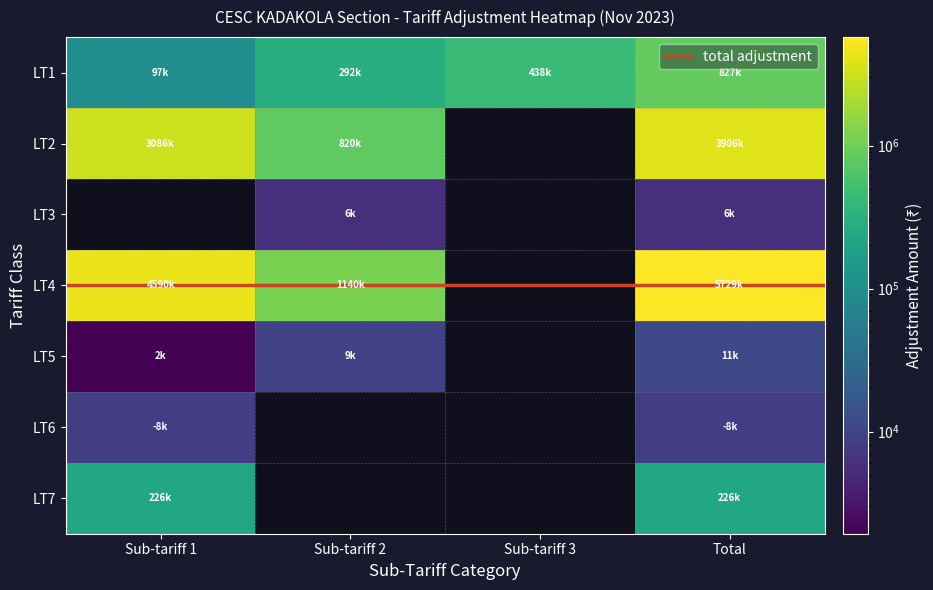

What is the spread (max minus min) of values at 0?

4597772.7